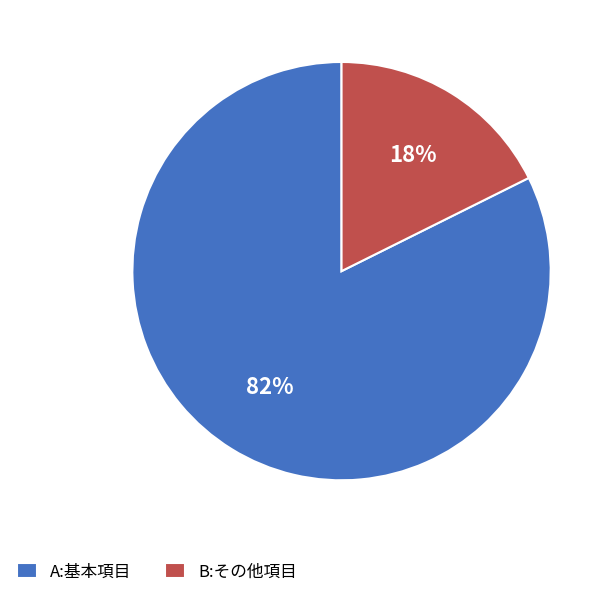

Which has a higher value, A:基本項目 or B:その他項目?

A:基本項目